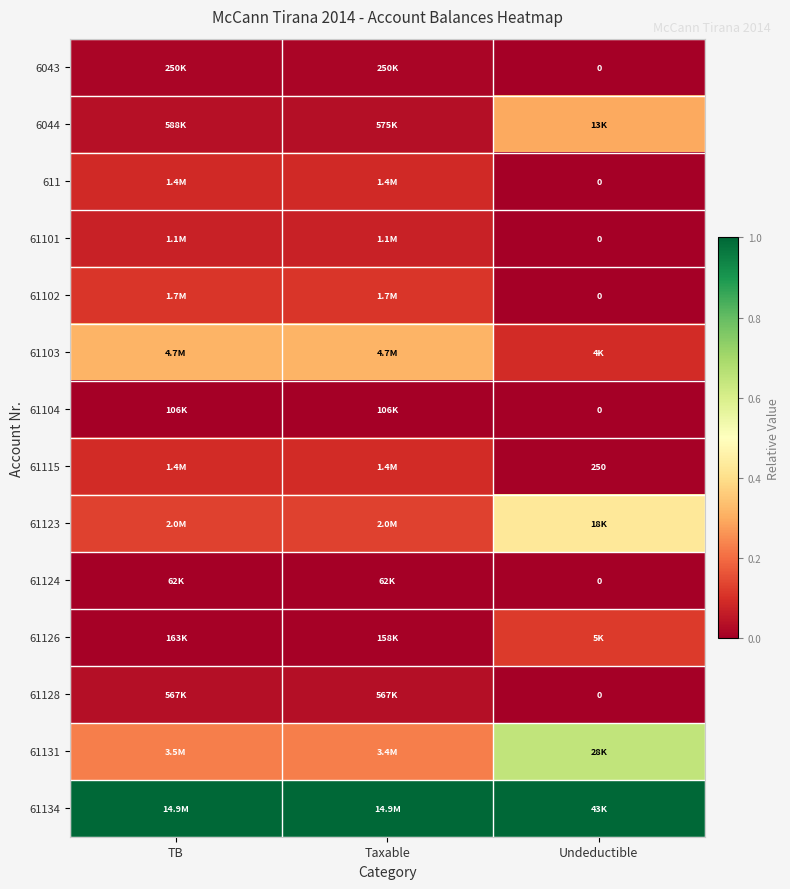

Rank the series by their maximum value, from lowest to highest.

61124, 61104, 6043, 61128, 61101, 611, 61115, 61102, 61126, 6044, 61103, 61123, 61131, 61134